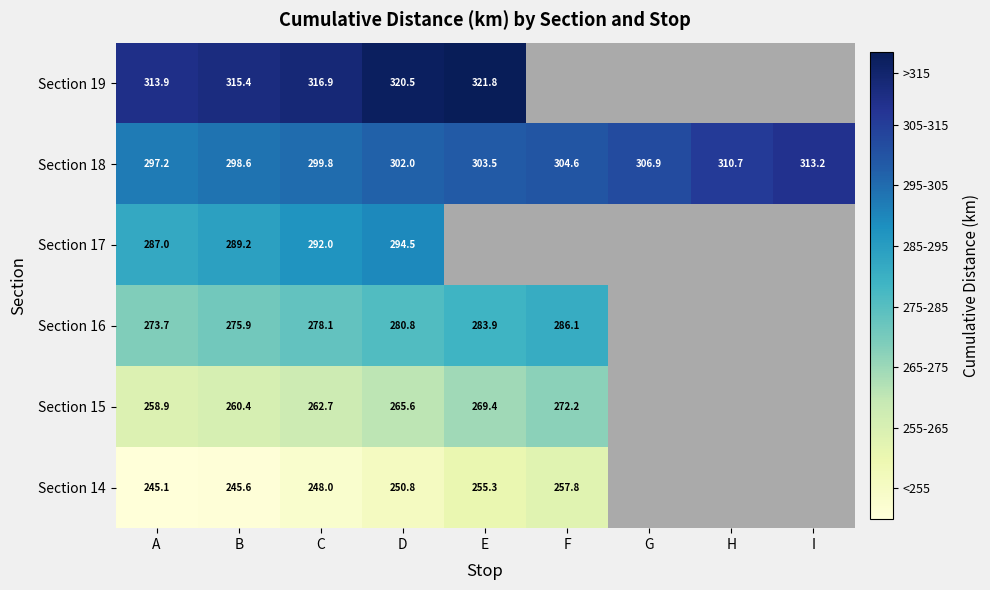

Is it true that Section 18 equals 299.8 at C?

True